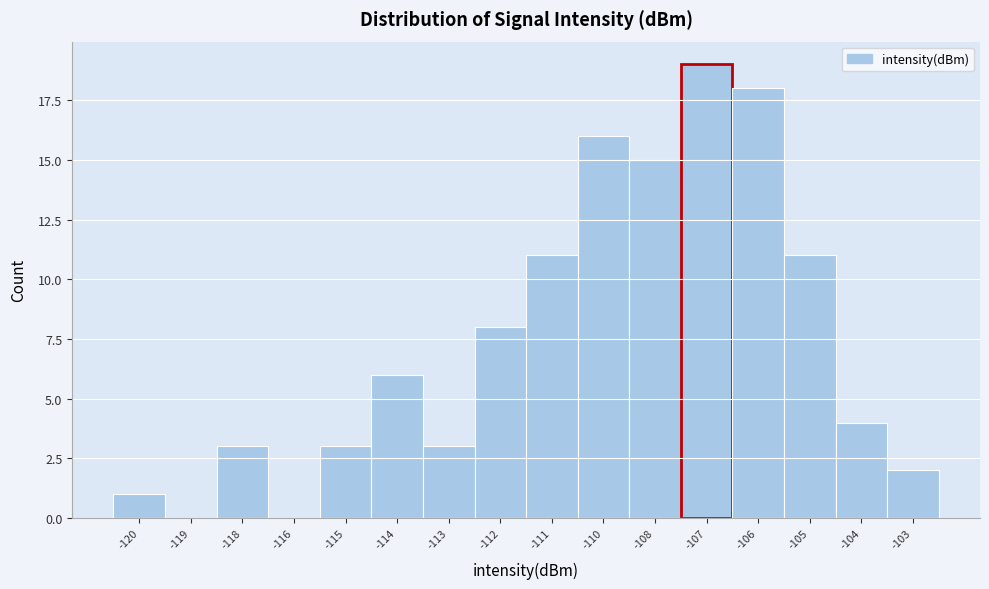

Reading left to right, extract all data points from this chart.

-120=1	-119=0	-118=3	-116=0	-115=3	-114=6	-113=3	-112=8	-111=11	-110=16	-108=15	-107=19	-106=18	-105=11	-104=4	-103=2